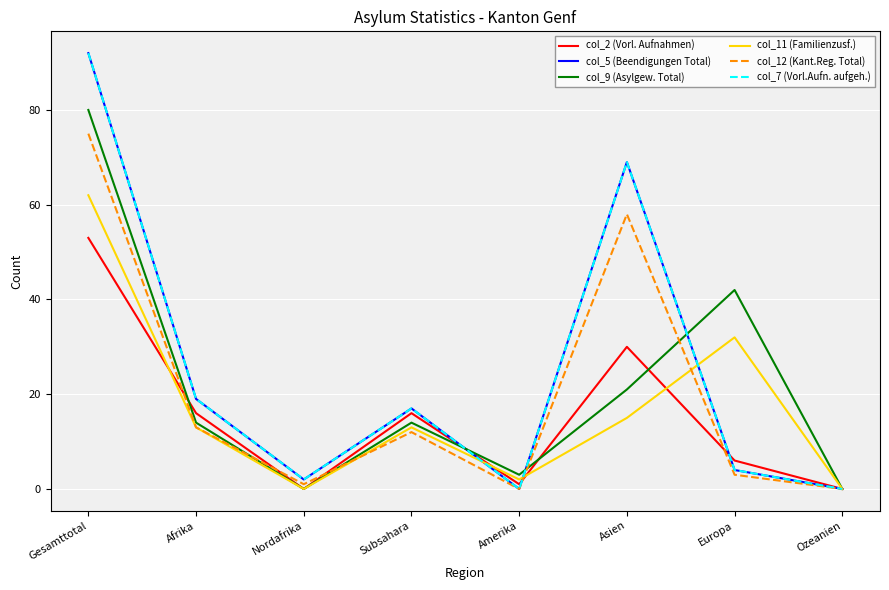

Reading right to left, transcribe all the data shown in this chart.

col_2 (Vorl. Aufnahmen): 0	6	30	1	16	0	16	53
col_5 (Beendigungen Total): 0	4	69	0	17	2	19	92
col_9 (Asylgew. Total): 0	42	21	3	14	0	14	80
col_11 (Familienzusf.): 0	32	15	2	13	0	13	62
col_12 (Kant.Reg. Total): 0	3	58	0	12	1	13	75
col_7 (Vorl.Aufn. aufgeh.): 0	4	69	0	17	2	19	92